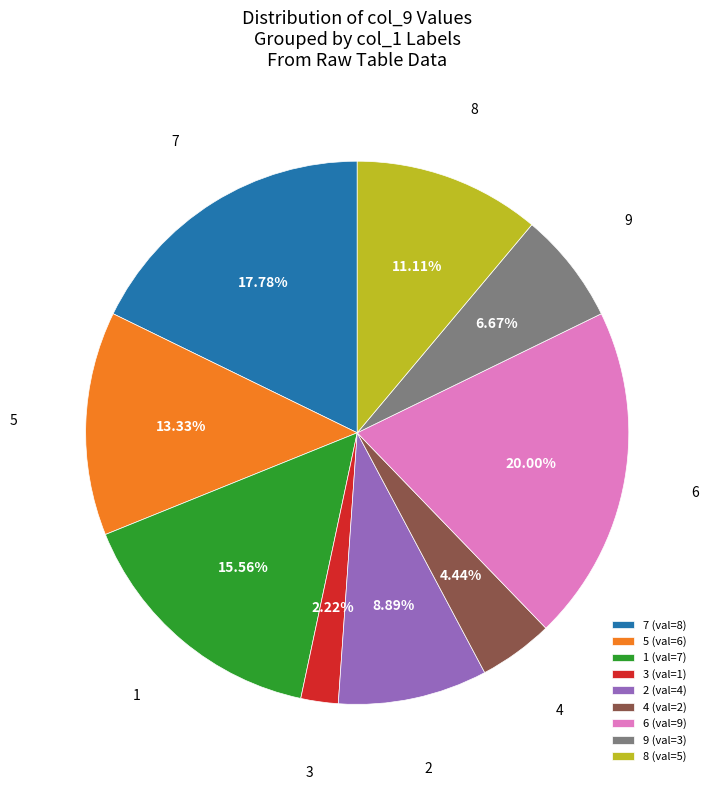

How much of the chart is everything except 8?

88.9%